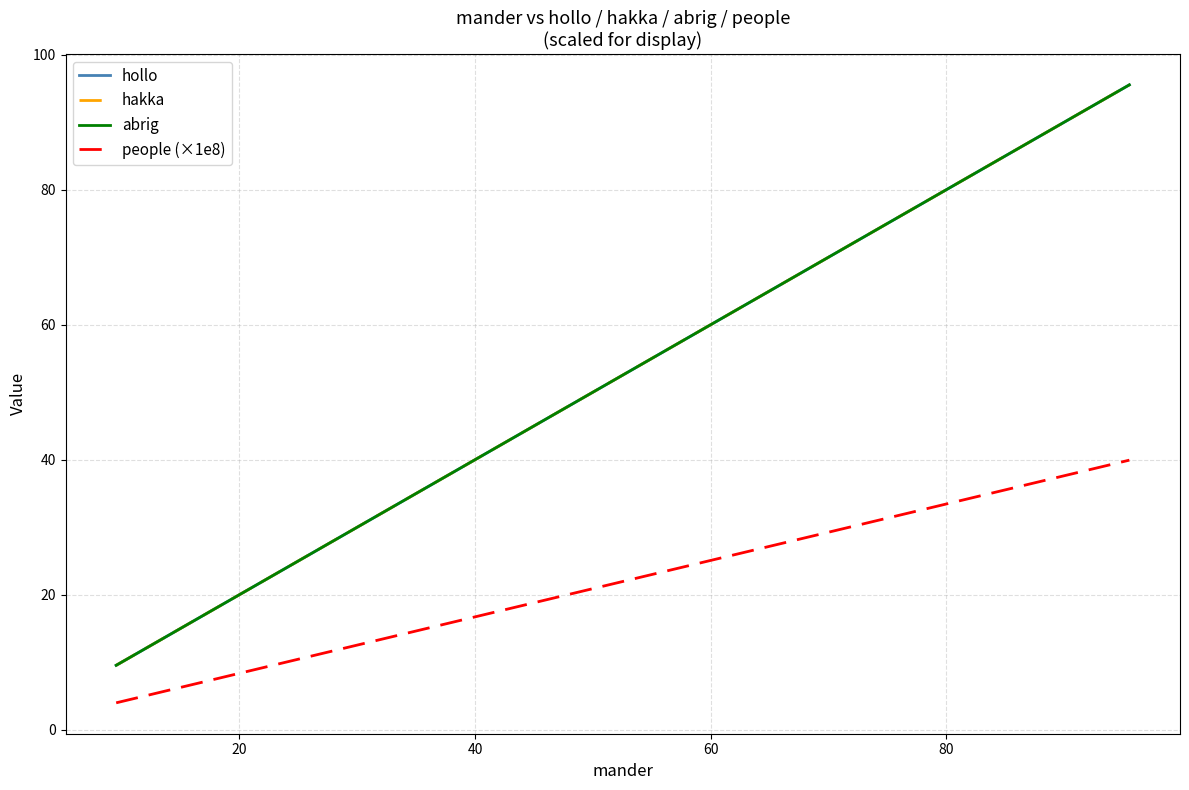

What is the difference between the second highest and second lowest values in the people (×1e8) series?

28.0